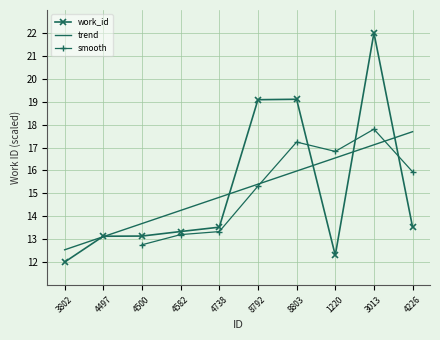

List the labels in order of trend value, largest first.

4226, 3013, 1220, 8803, 8792, 4738, 4582, 4500, 4497, 3802